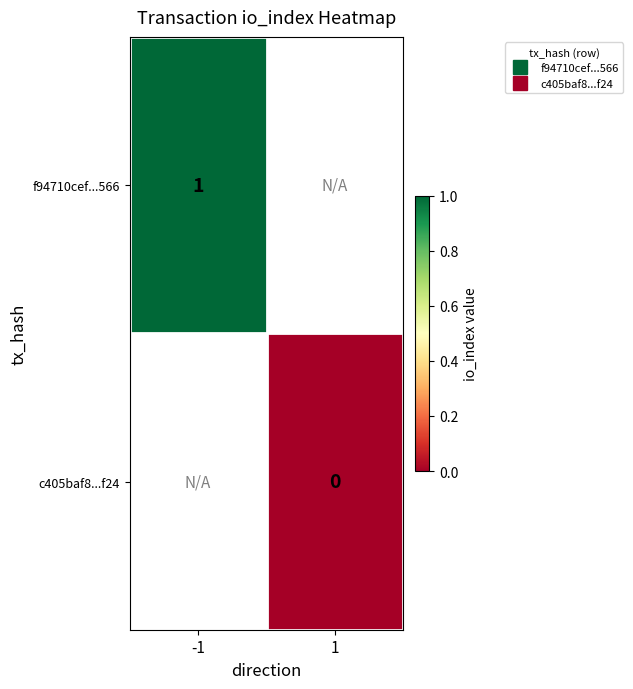

Which series has the largest range (max minus min)?

f94710cef...566